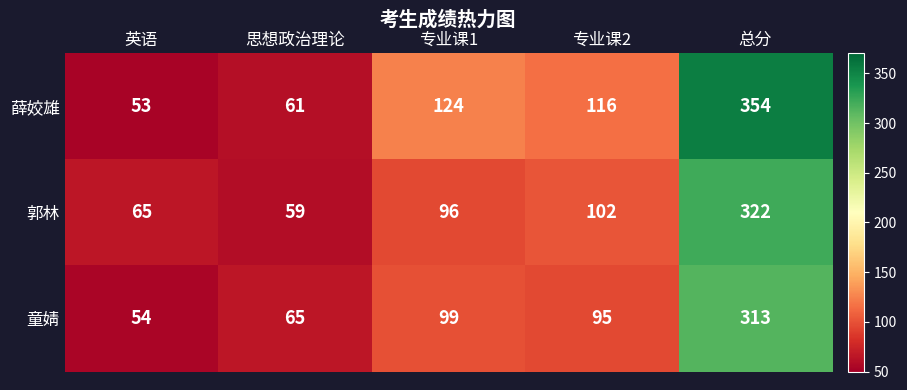

What is the sum of all 薛姣雄 values?

708